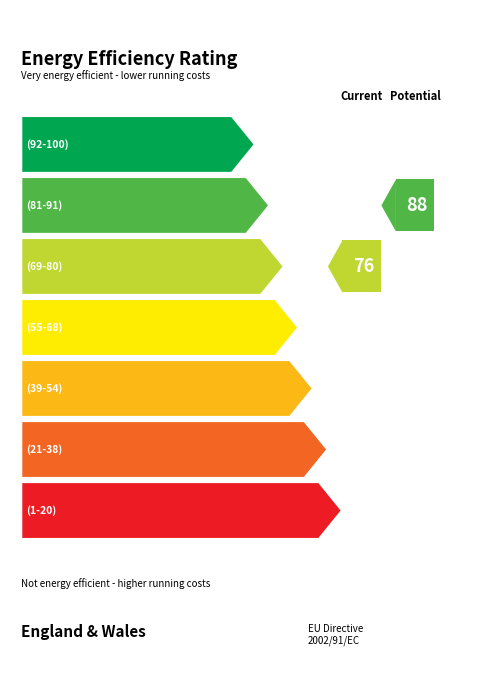

The chart shows a value of 28 at 2. True or false?

False